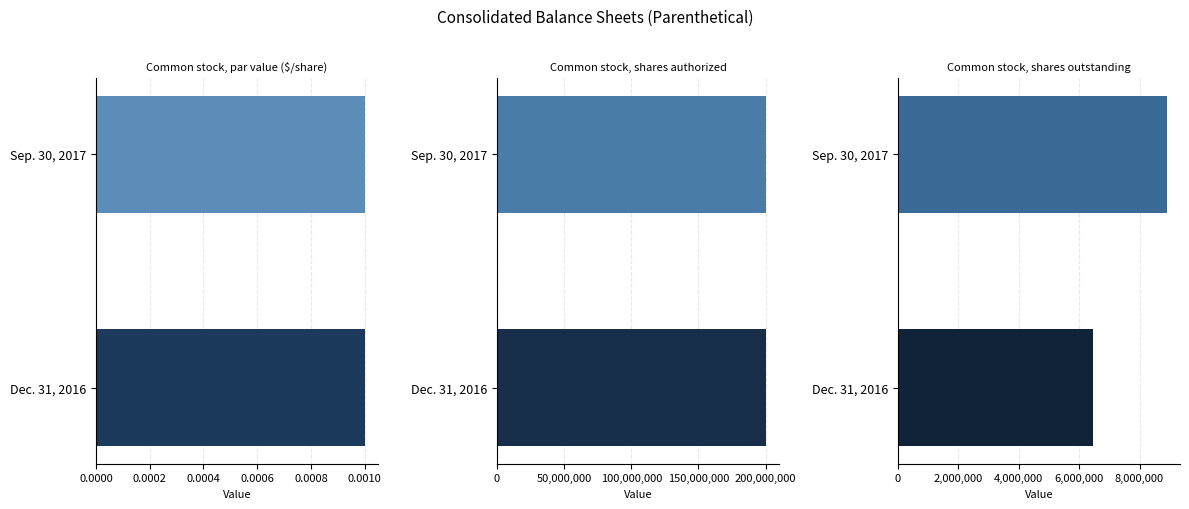

Which series has the largest range (max minus min)?

Common stock, shares outstanding